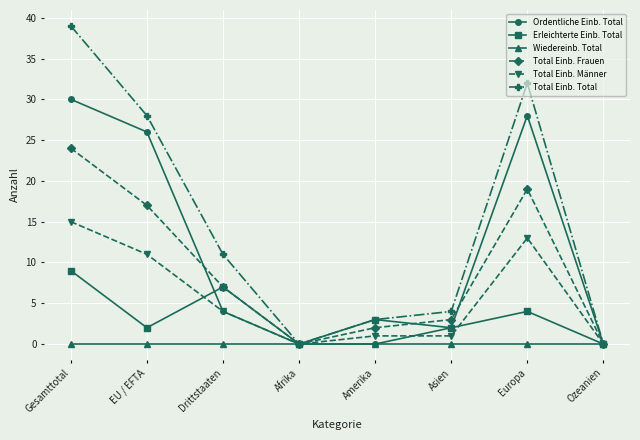

What is the average value of the Total Einb. Total series?

15